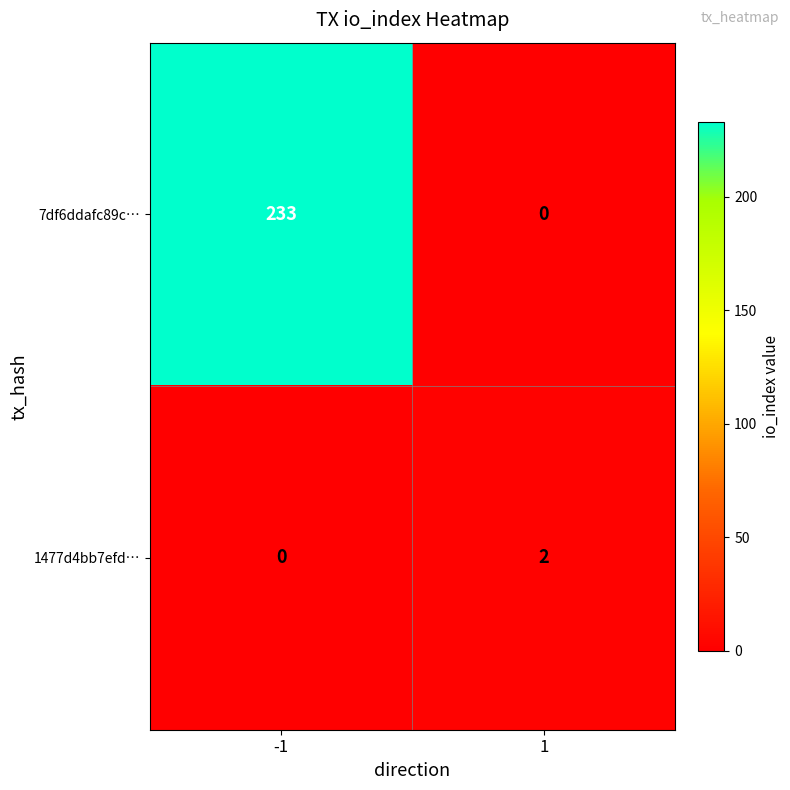

Between -1 and 1, which series saw the biggest shift?

7df6ddafc89c…